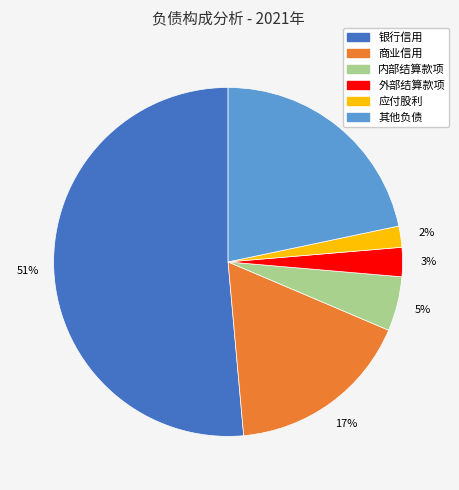

To the nearest percent, what is the combined percentage of 商业信用 and 应付股利?

19%